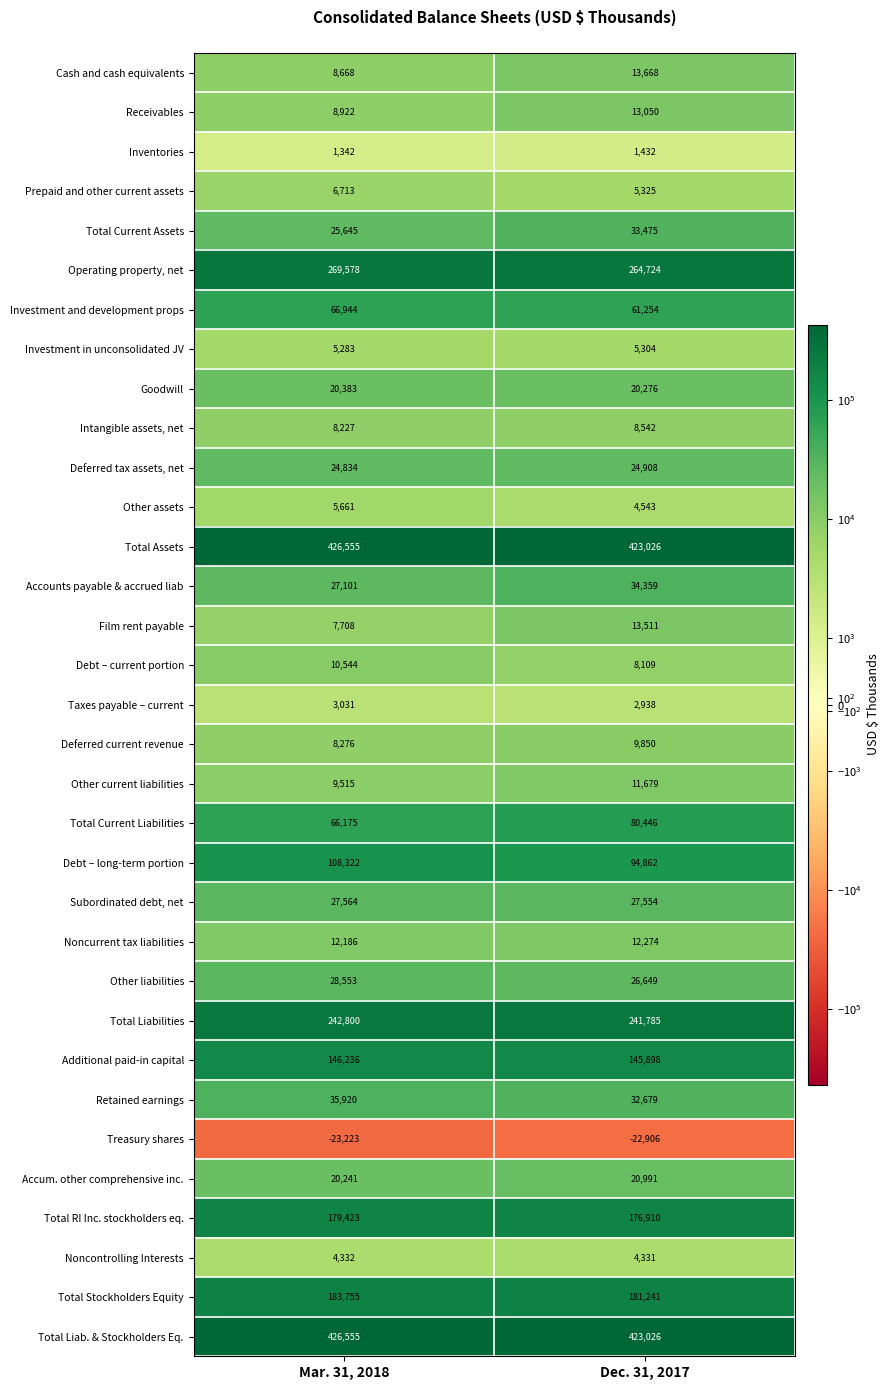

Is it true that Deferred current revenue equals 11196 at Mar. 31, 2018?

False